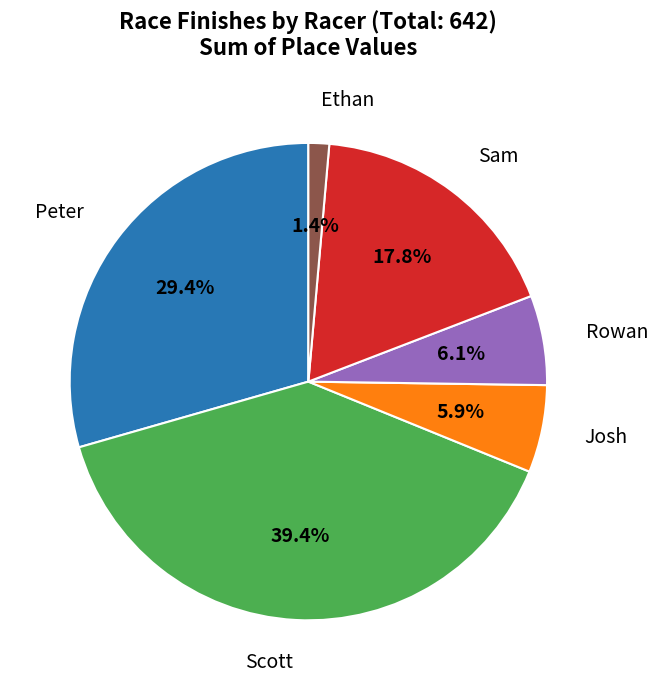

Is there any slice that represents more than half of the pie?

No